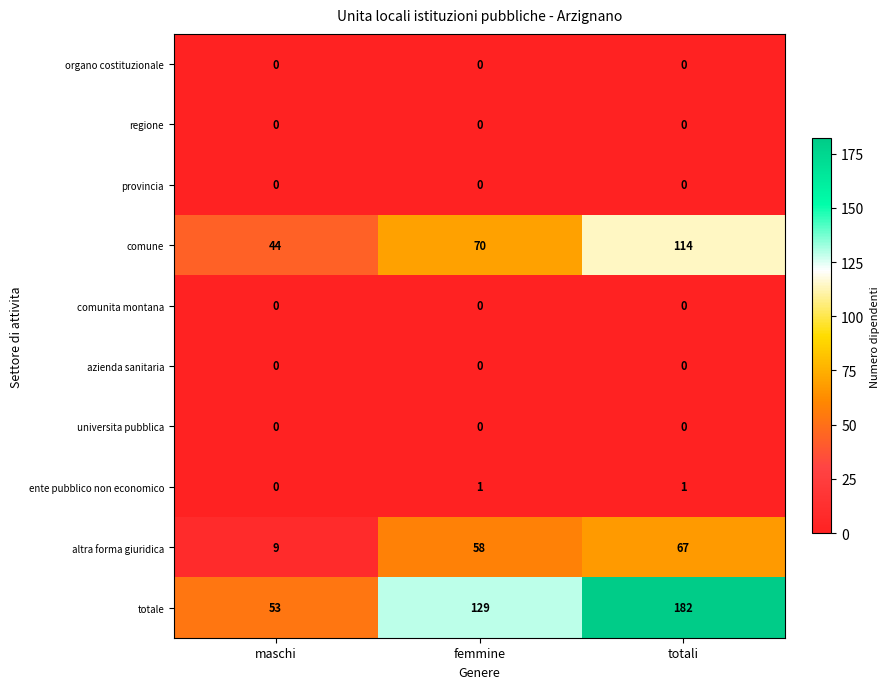

At which category does the chart reach its peak across all series?

totali